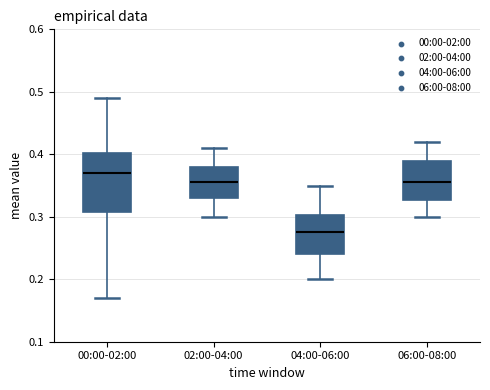

Which box has the highest median line?

00:00-02:00